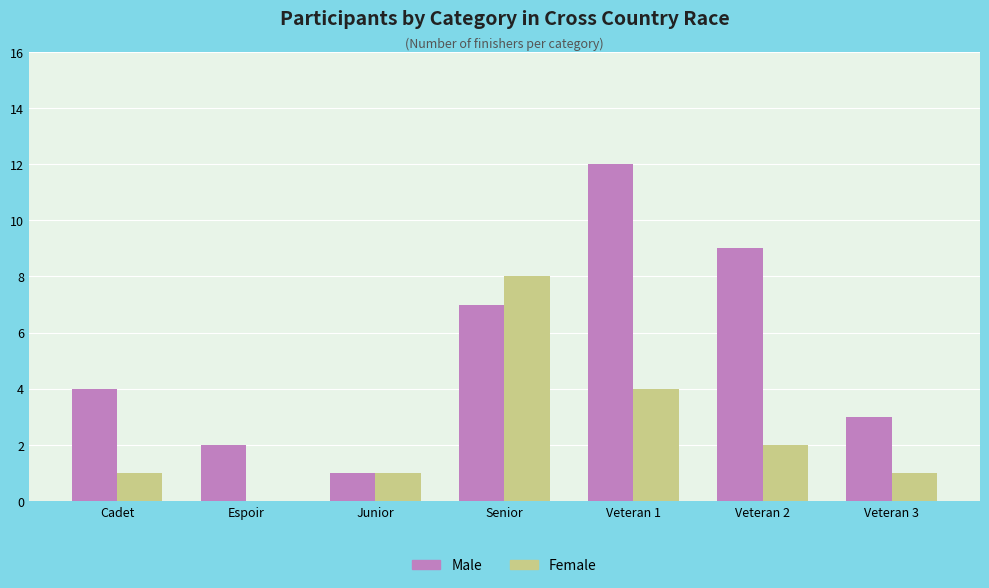

Where is Male nearest to the value 6?

Senior